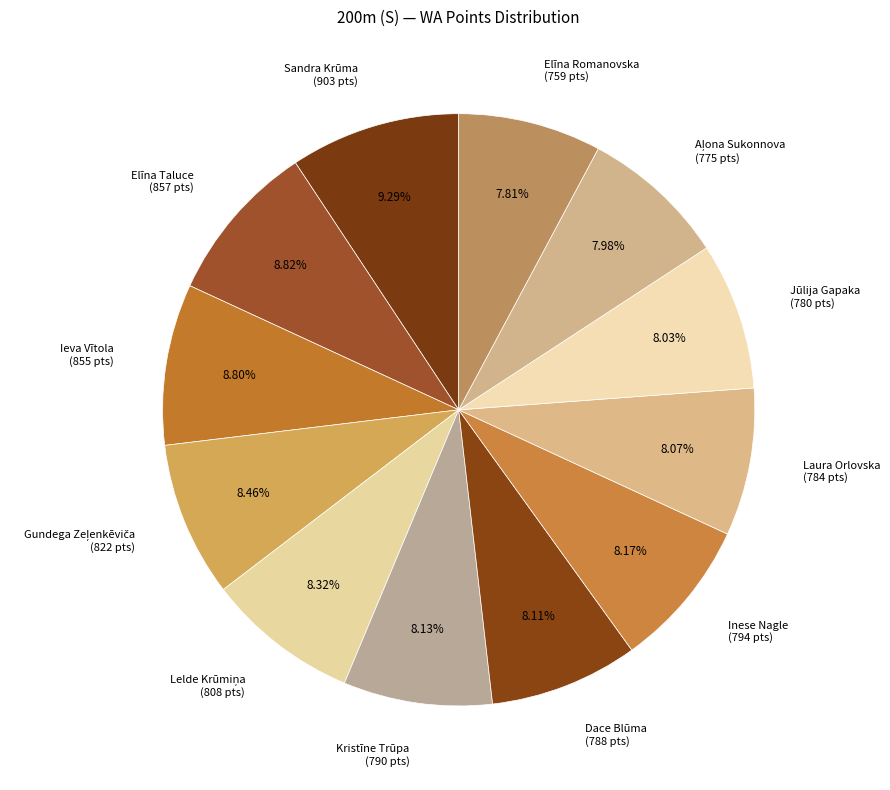

Does Inese Nagle (794 pts) represent more than half of the total?

No